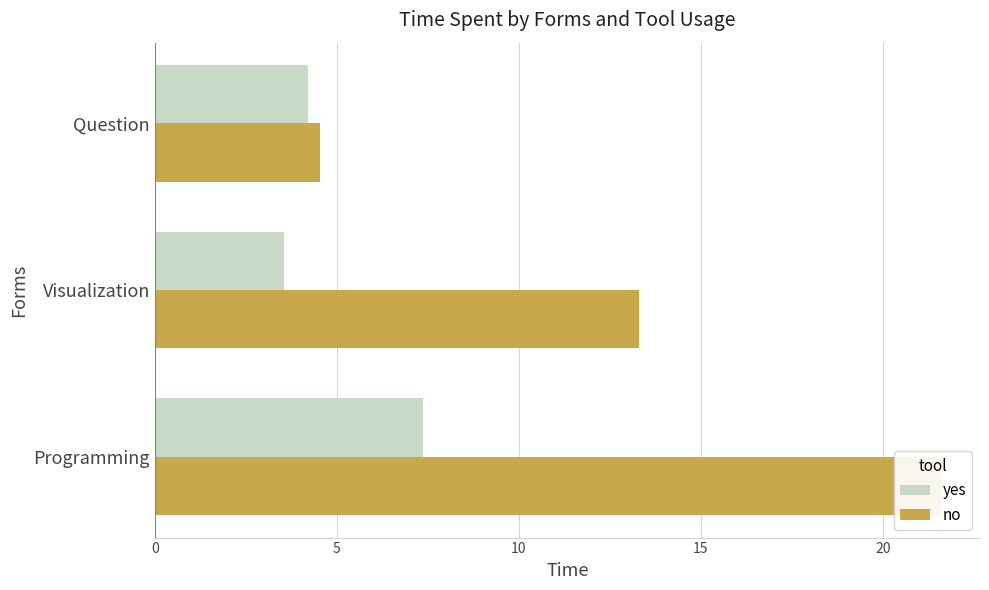

What is the difference between the highest and lowest values at Visualization?

9.8